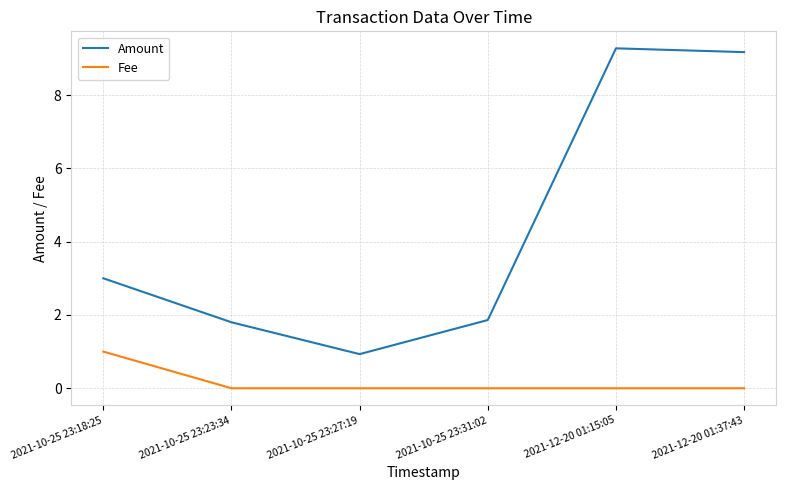

How many values in the Amount series are below 3?

3